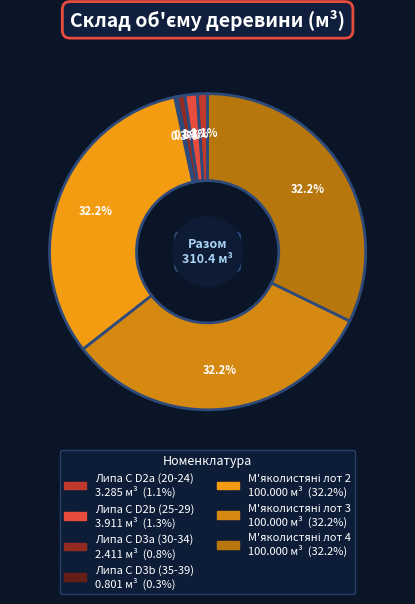

Between М'яколистяні лот 2 and М'яколистяні лот 3, which is larger?

М'яколистяні лот 2